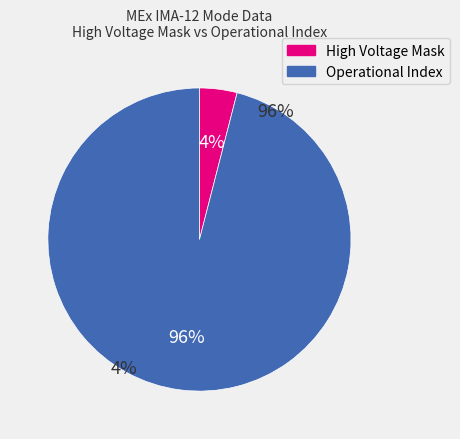

What percentage is the High Voltage Mask slice, to the nearest percent?

4%